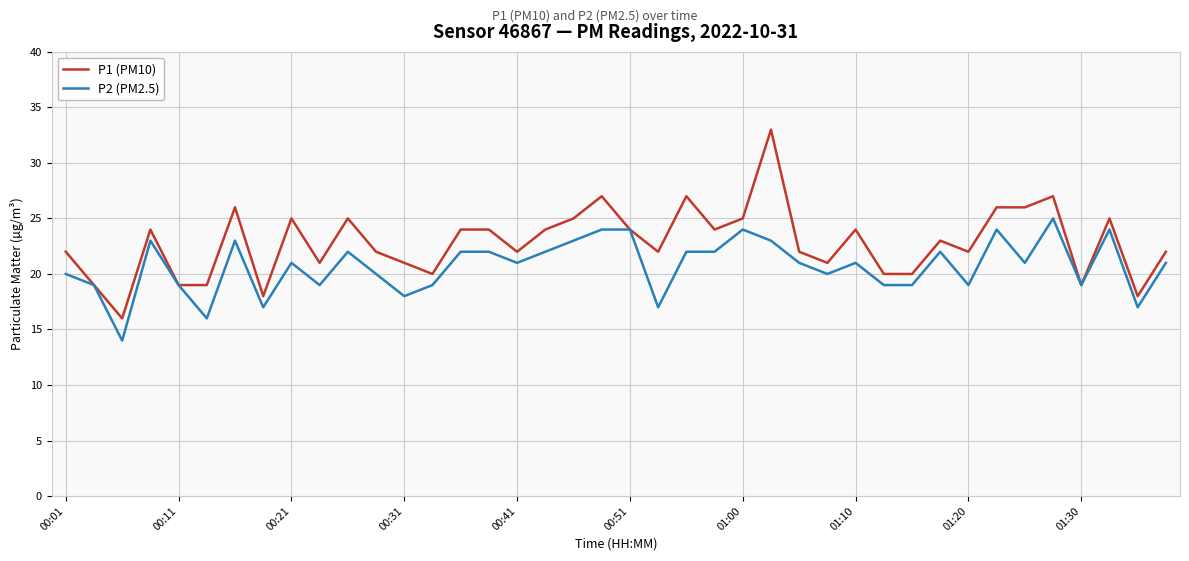

Which series has the widest spread of values?

P1 (PM10)